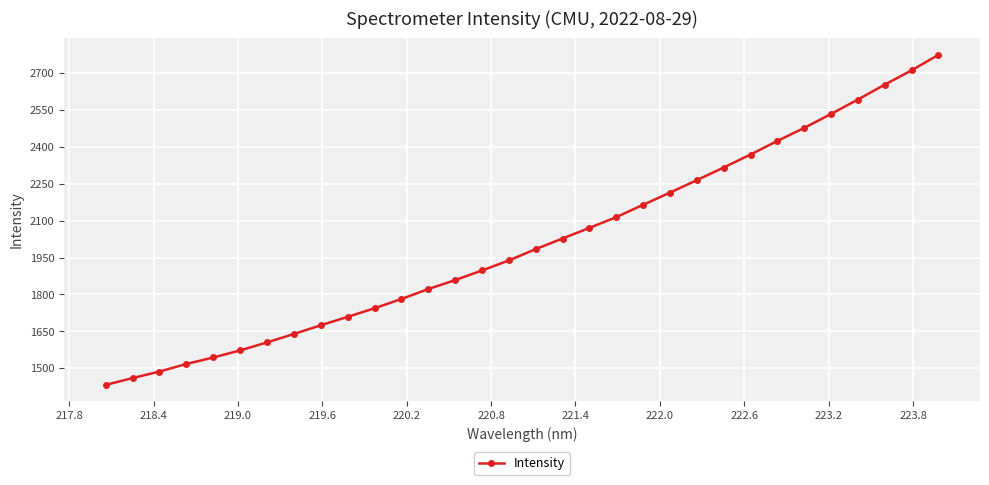

What is the difference between the maximum and minimum values?

1339.9